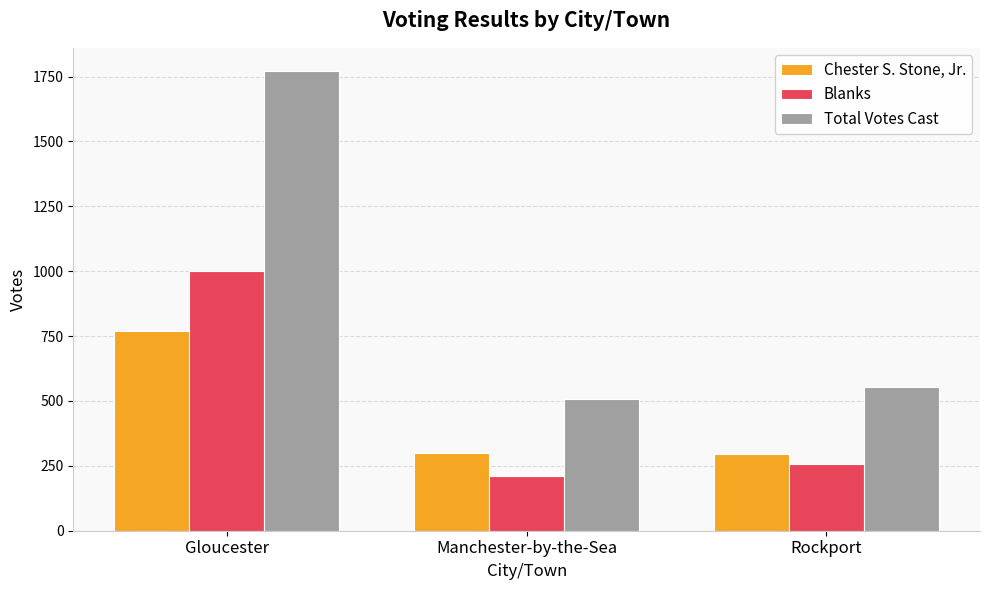

Where is Chester S. Stone, Jr. nearest to the value 532?

Manchester-by-the-Sea